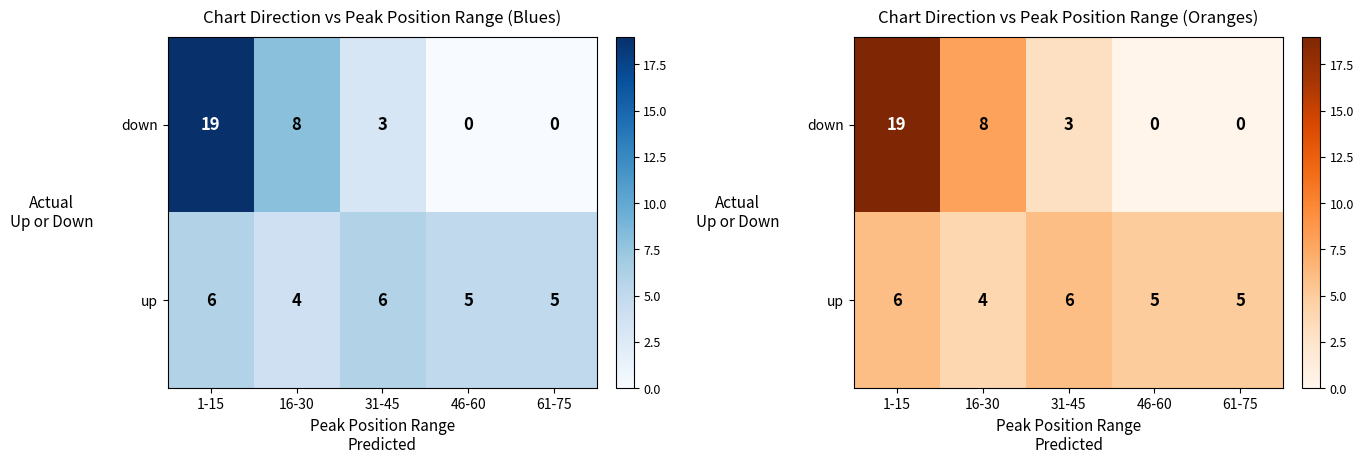

Which category has the highest value across all series?

1-15